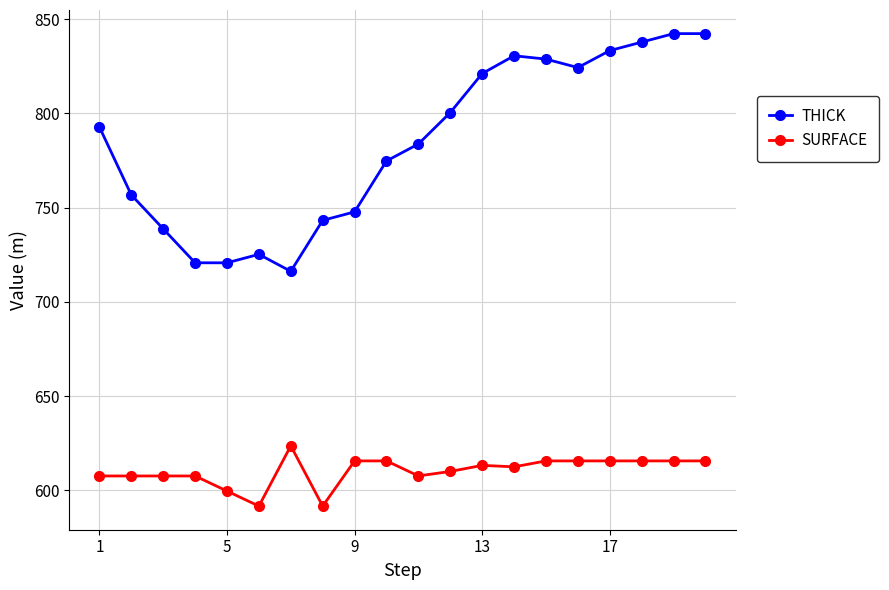

How many data points does each series have?

20